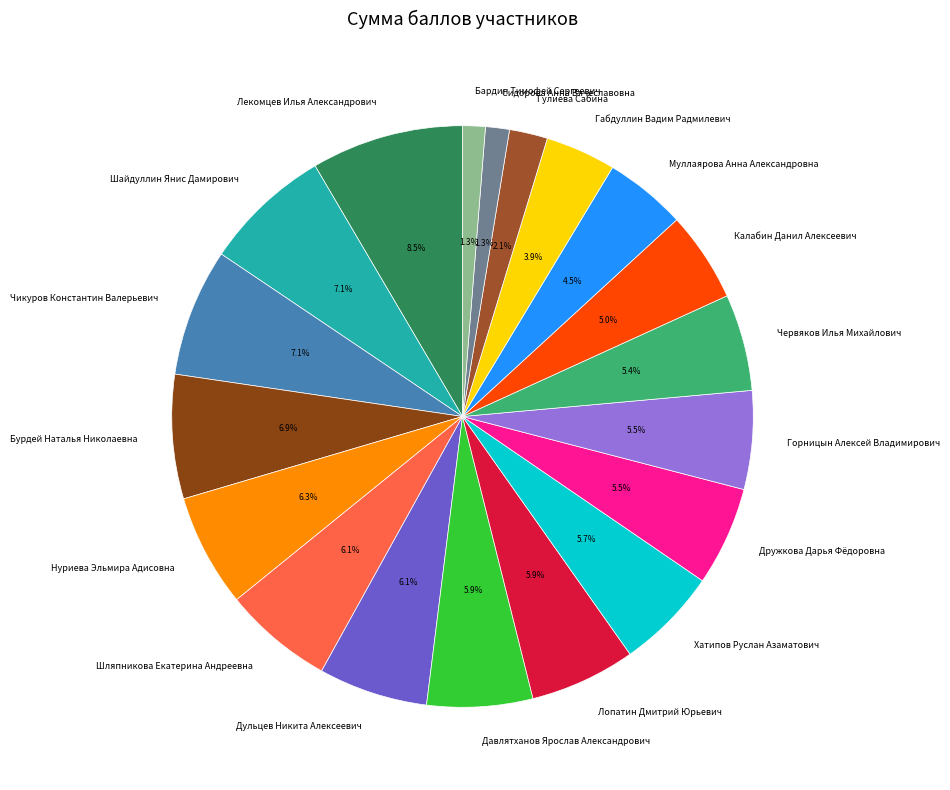

How many segments does this pie chart have?

19